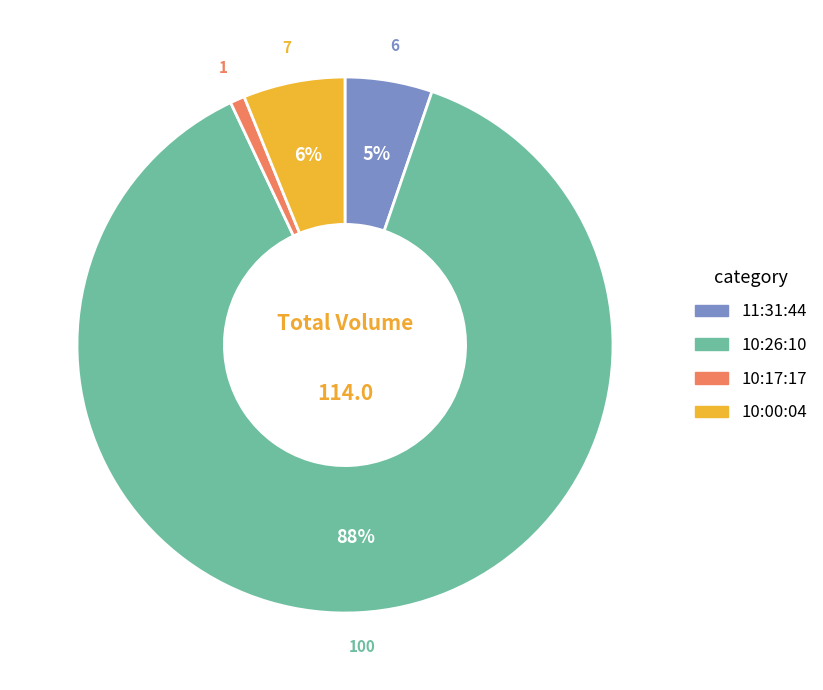

Is there a majority slice in this chart?

Yes